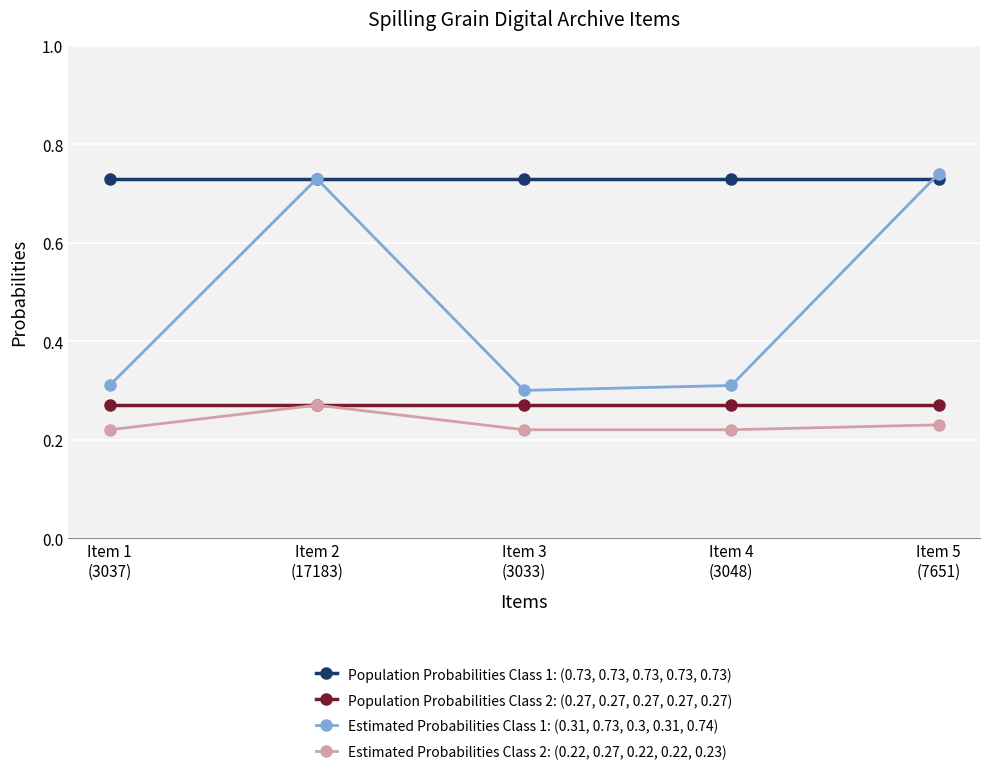

Rank the series at Item 5
(7651) from highest to lowest value.

Estimated Probabilities Class 1: (0.31, 0.73, 0.3, 0.31, 0.74), Population Probabilities Class 1: (0.73, 0.73, 0.73, 0.73, 0.73), Population Probabilities Class 2: (0.27, 0.27, 0.27, 0.27, 0.27), Estimated Probabilities Class 2: (0.22, 0.27, 0.22, 0.22, 0.23)